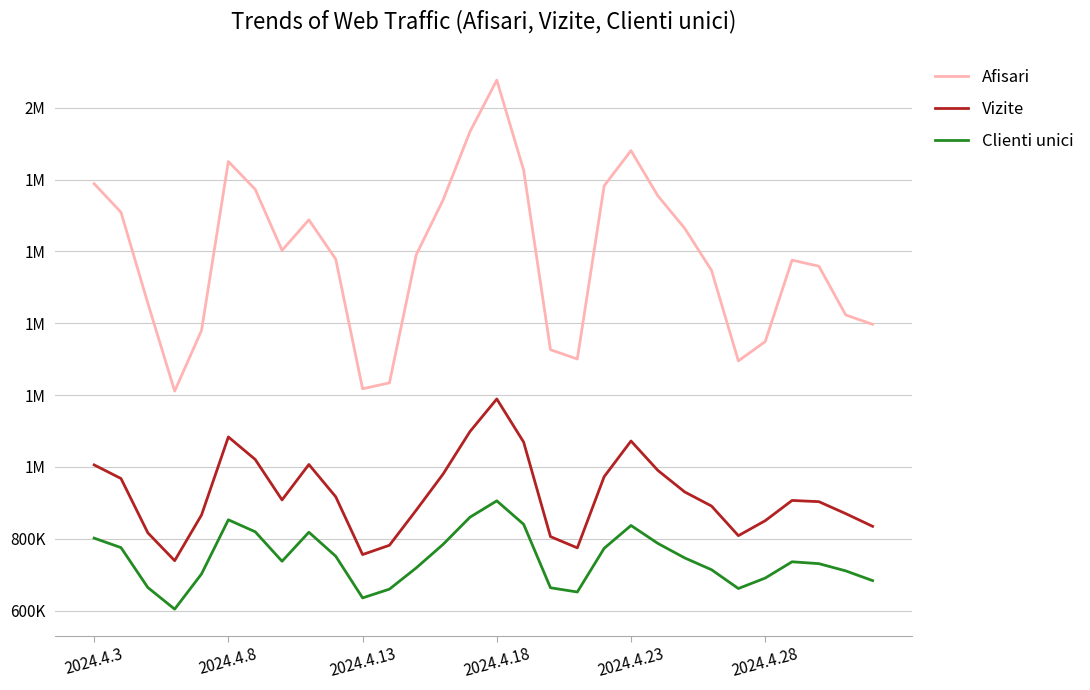

What are all the series names shown in the legend?

Afisari, Vizite, Clienti unici